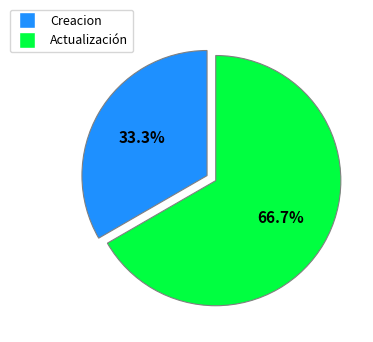

Is there any slice that represents more than half of the pie?

Yes